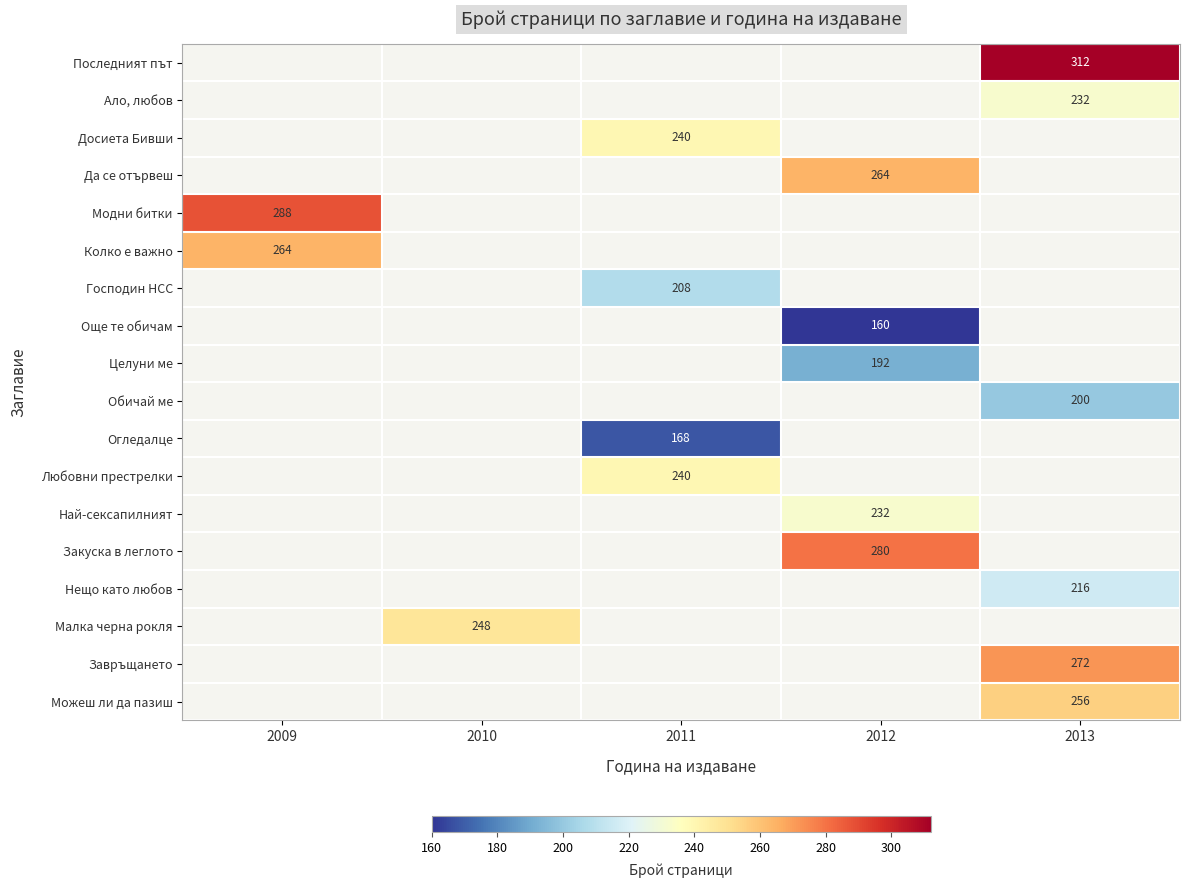

How many series are shown in this chart?

18